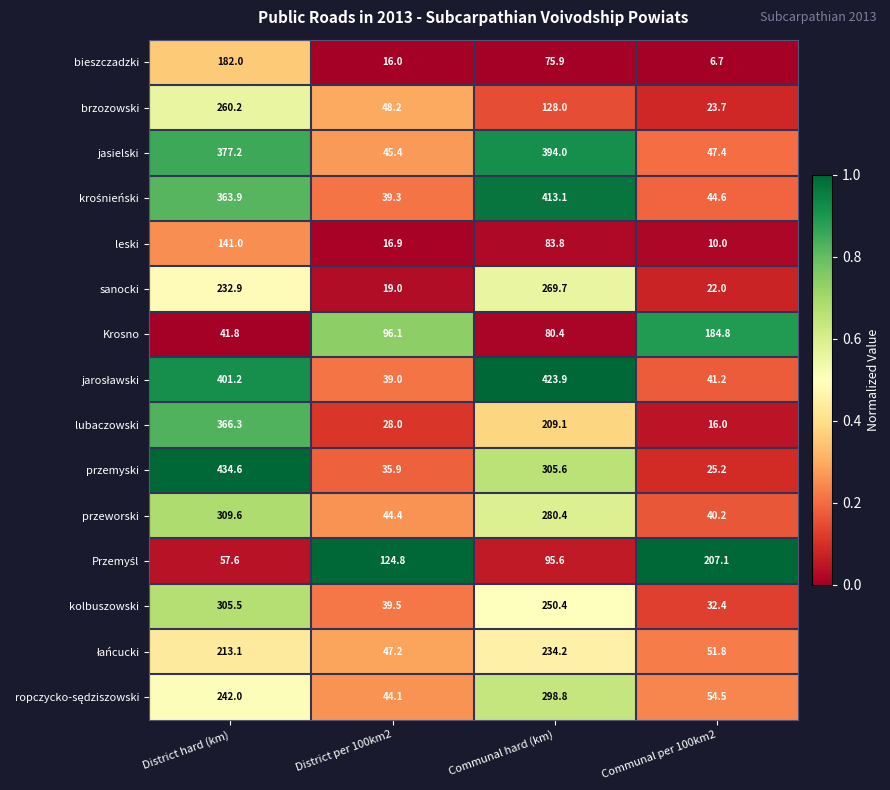

Which series has the largest range (max minus min)?

przemyski